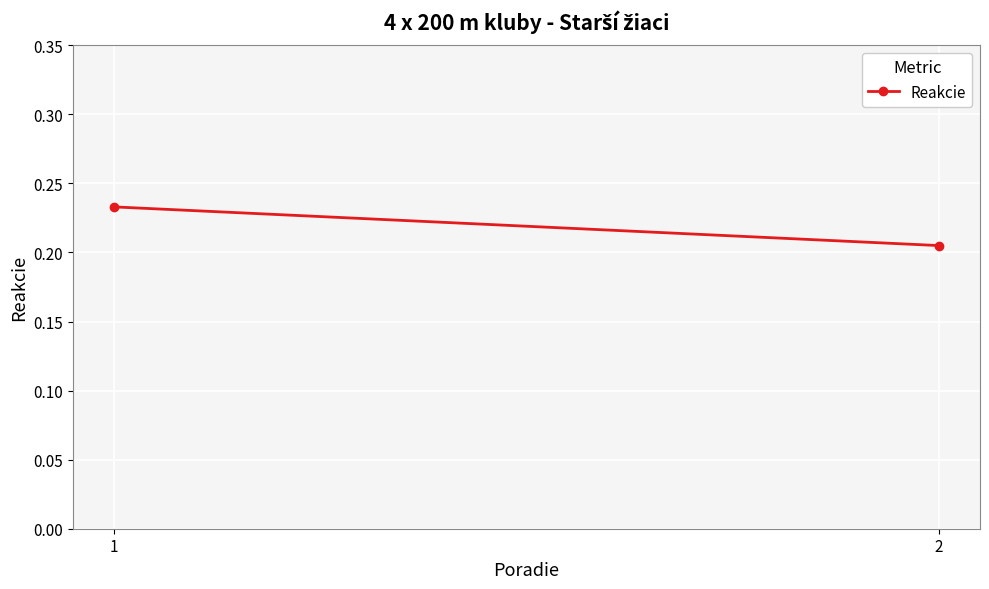

How many data points does each series have?

2